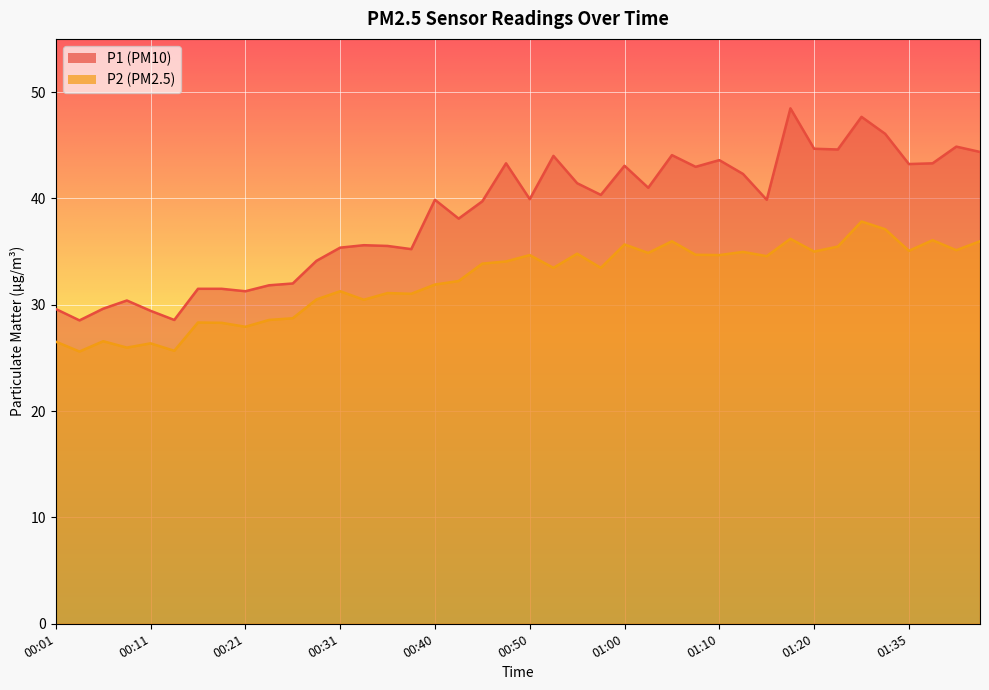

What is the sum of the P1 values at 00:53 and 00:21?

75.3